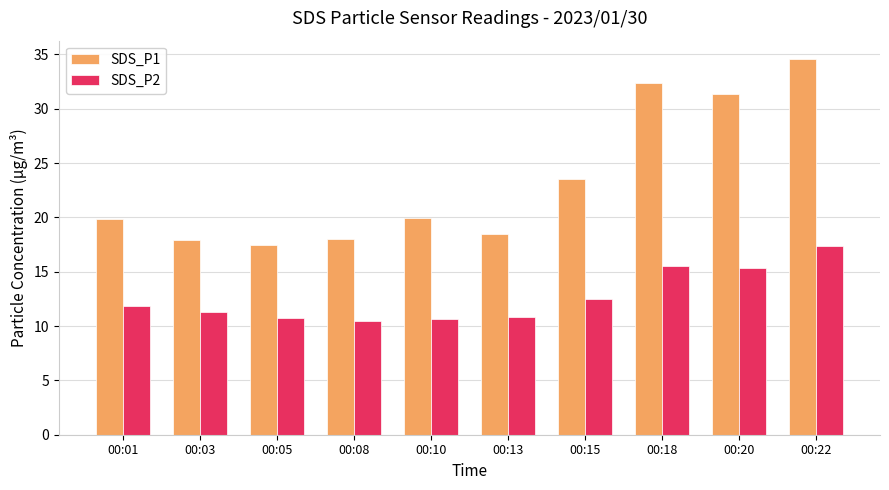

Which series has the largest range (max minus min)?

SDS_P1